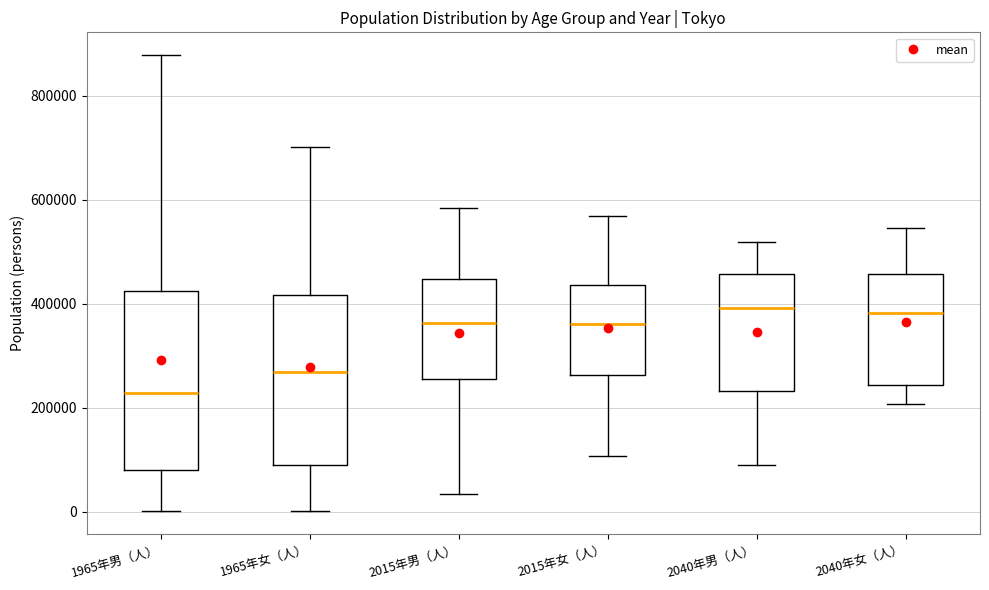

Which box's median line is the lowest?

1965年男（人）